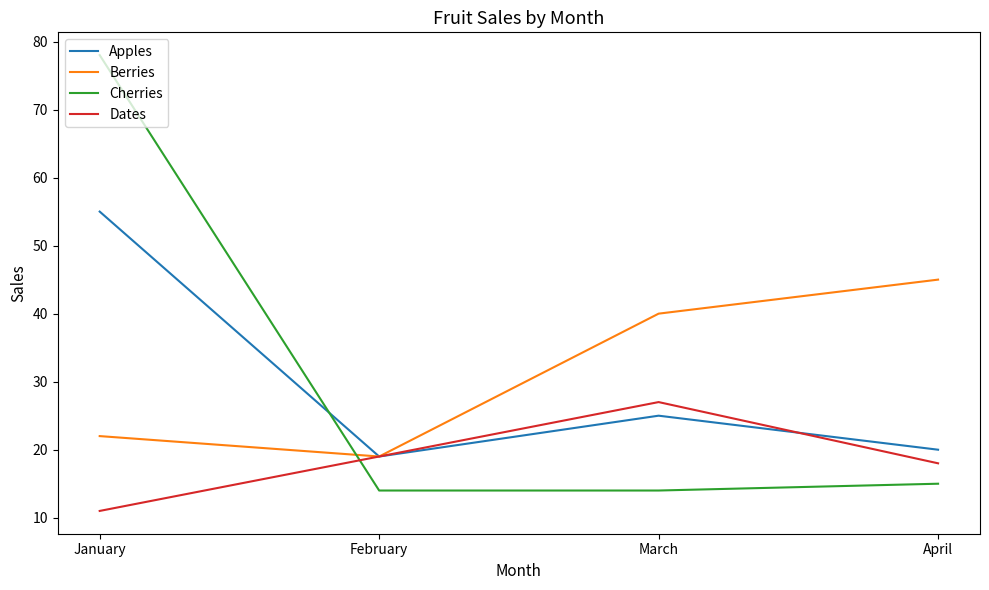

How many lines are shown in the chart?

4